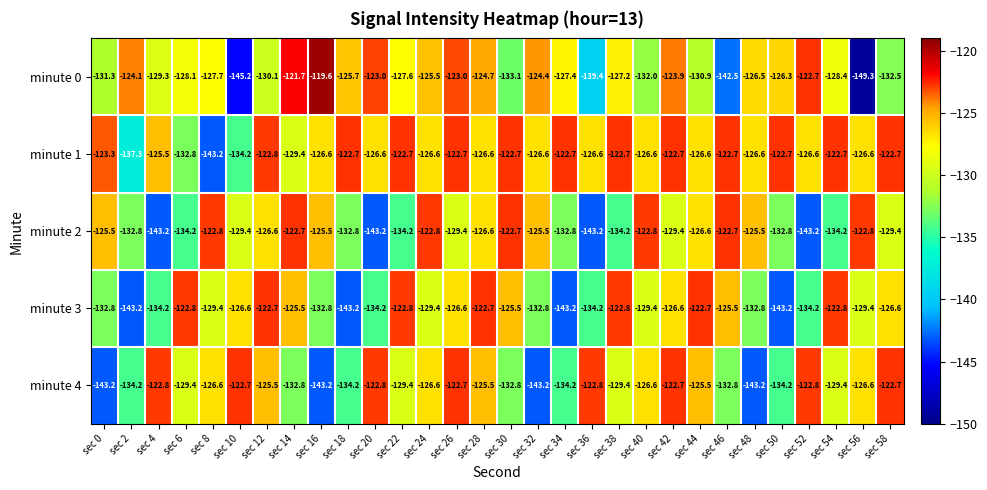

Where is minute 0 nearest to the value -134?

sec 30